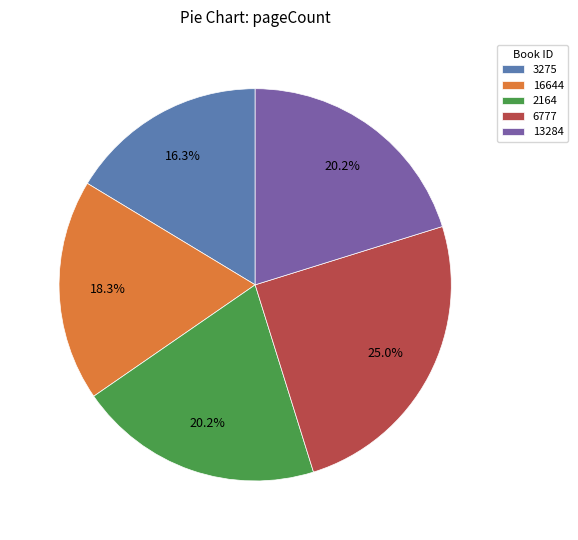

Does 13284 account for over 50% of the chart?

No